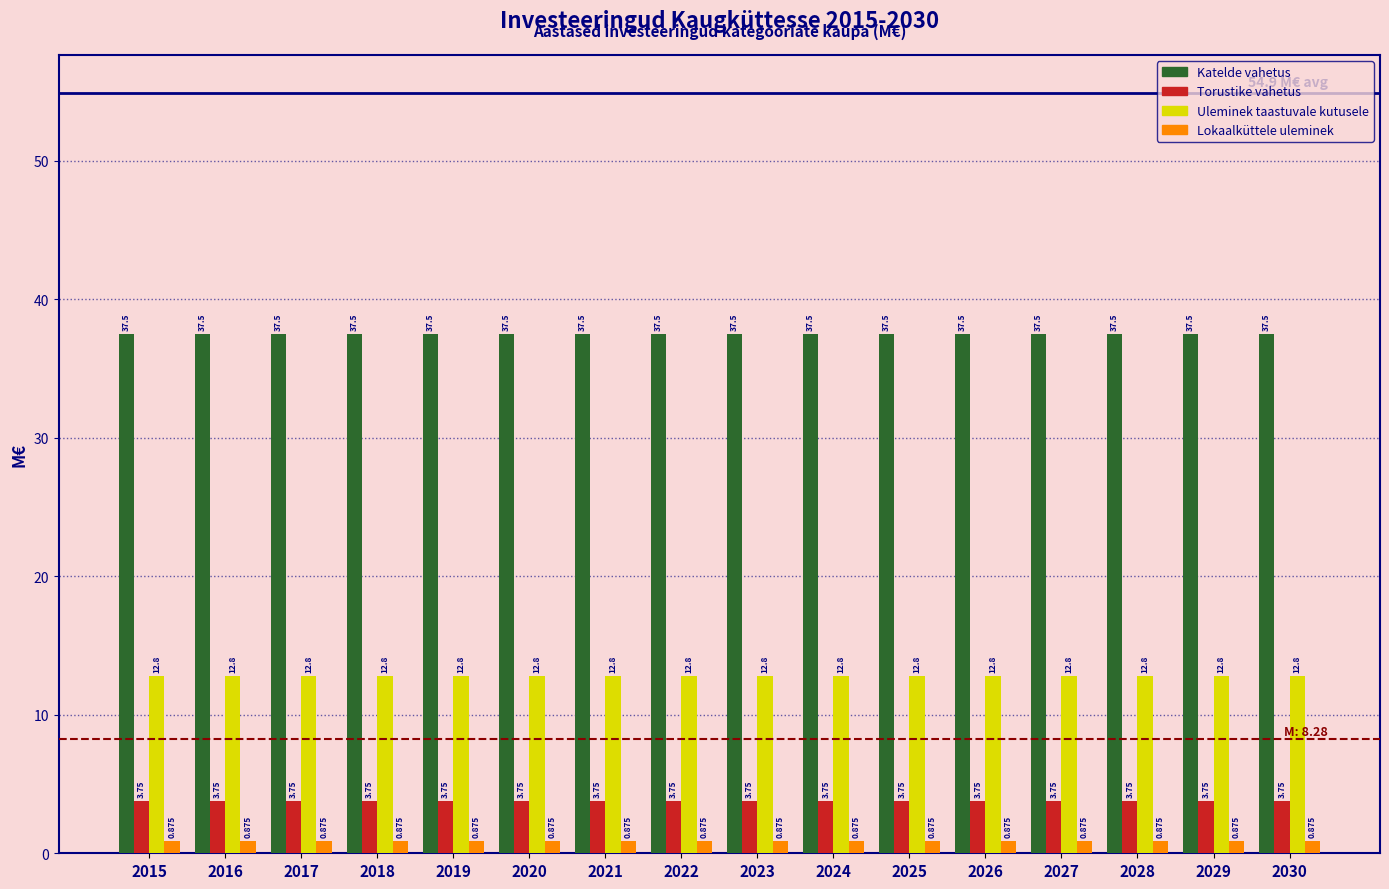

Which series has the largest total across all categories?

Katelde vahetus